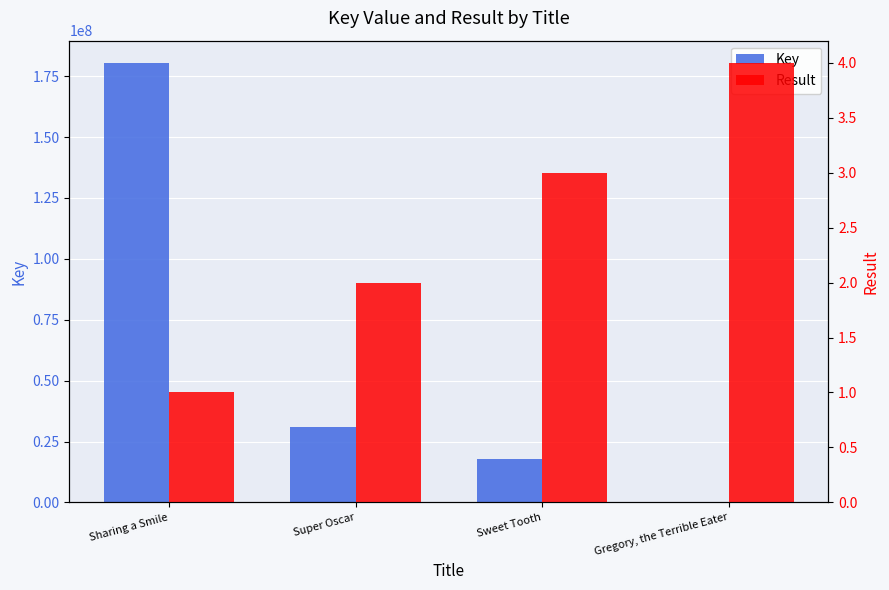

The Result series shows 1 at Super Oscar. True or false?

False